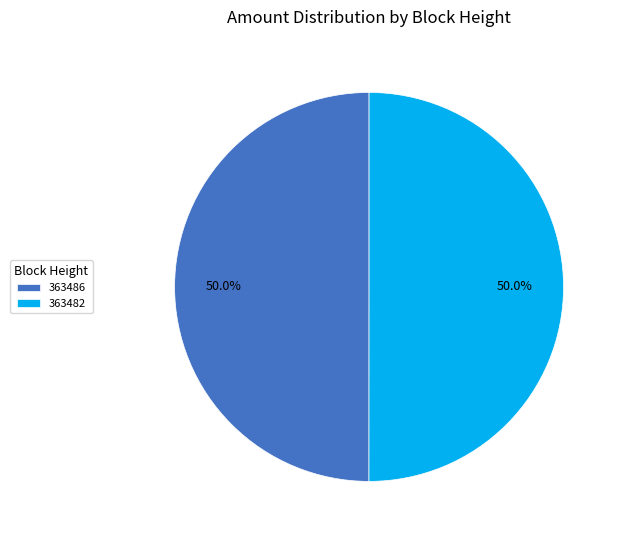

To the nearest percent, what percentage of the pie is 363482?

50%